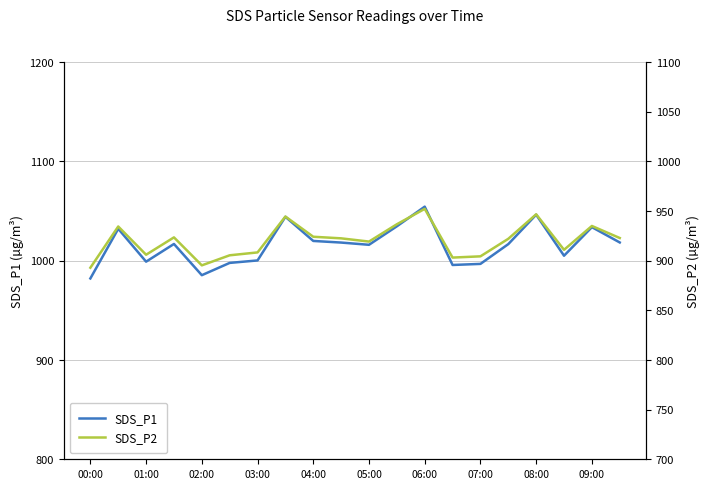

Reading left to right, list all the values displayed in this chart.

SDS_P1: 982.1	1032.1	999.0	1016.8	985.4	997.7	1000.2	1044.2	1019.8	1018.2	1016.0	1034.6	1054.3	995.6	996.7	1016.6	1046.2	1005.0	1033.7	1018.3
SDS_P2: 892.9	934.4	906.0	923.4	895.2	905.4	908.3	944.4	924.0	922.5	919.2	936.6	952.1	903.1	904.3	922.0	946.7	910.9	934.9	922.8